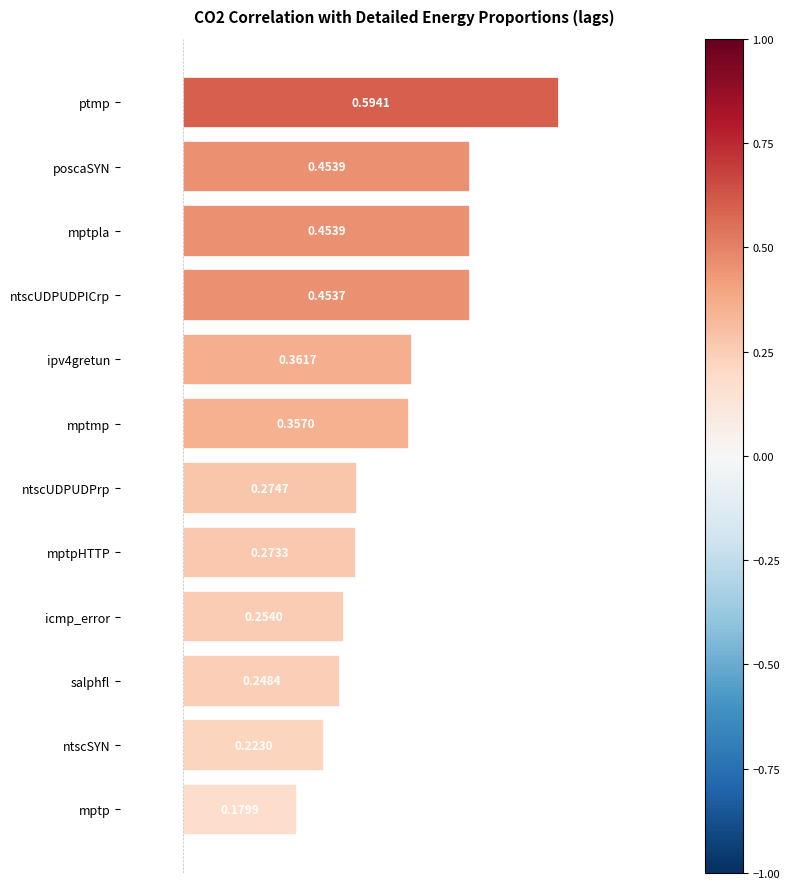

Which category has the highest value across all series?

ptmp